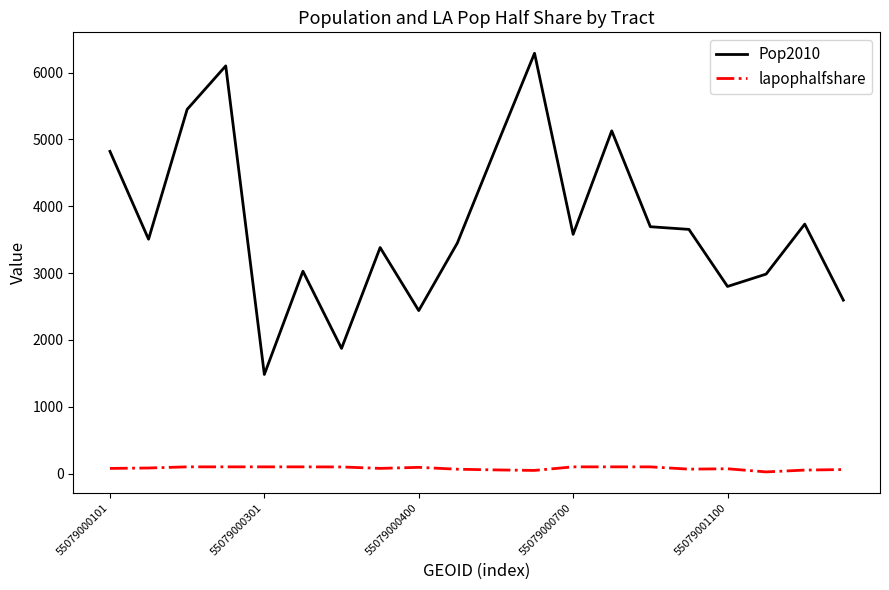

List the series in order of their overall mean, highest first.

Pop2010, lapophalfshare